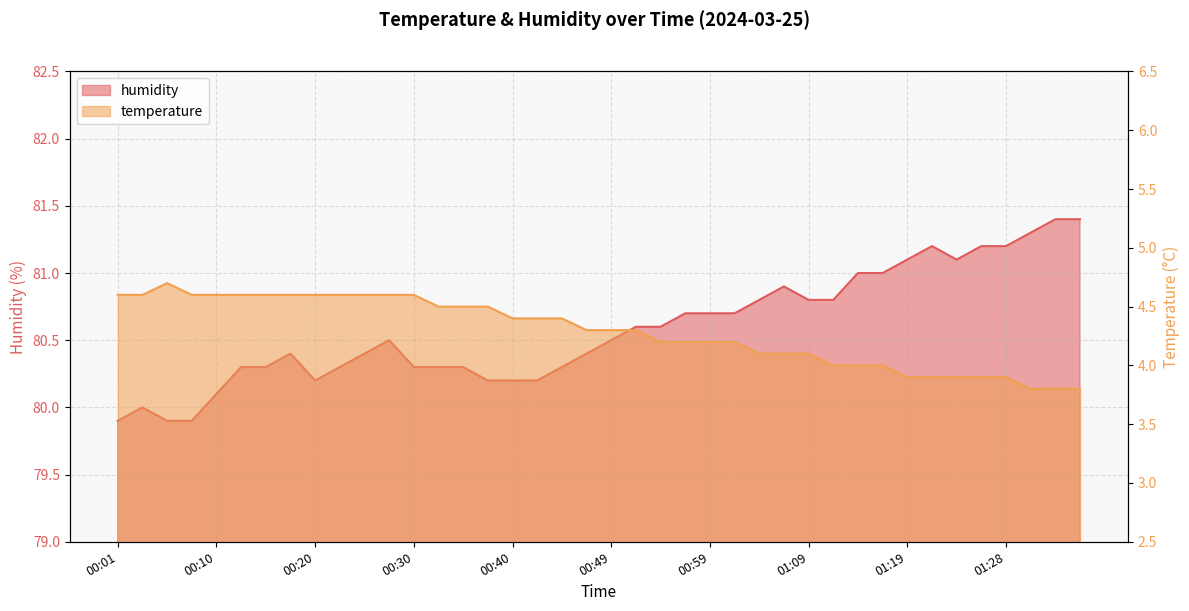

Reading right to left, transcribe all the data shown in this chart.

temperature: 3.8	3.8	3.8	3.9	3.9	3.9	3.9	3.9	4.0	4.0	4.0	4.1	4.1	4.1	4.2	4.2	4.2	4.2	4.3	4.3	4.3	4.4	4.4	4.4	4.5	4.5	4.5	4.6	4.6	4.6	4.6	4.6	4.6	4.6	4.6	4.6	4.6	4.7	4.6	4.6
humidity: 81.4	81.4	81.3	81.2	81.2	81.1	81.2	81.1	81.0	81.0	80.8	80.8	80.9	80.8	80.7	80.7	80.7	80.6	80.6	80.5	80.4	80.3	80.2	80.2	80.2	80.3	80.3	80.3	80.5	80.4	80.3	80.2	80.4	80.3	80.3	80.1	79.9	79.9	80.0	79.9